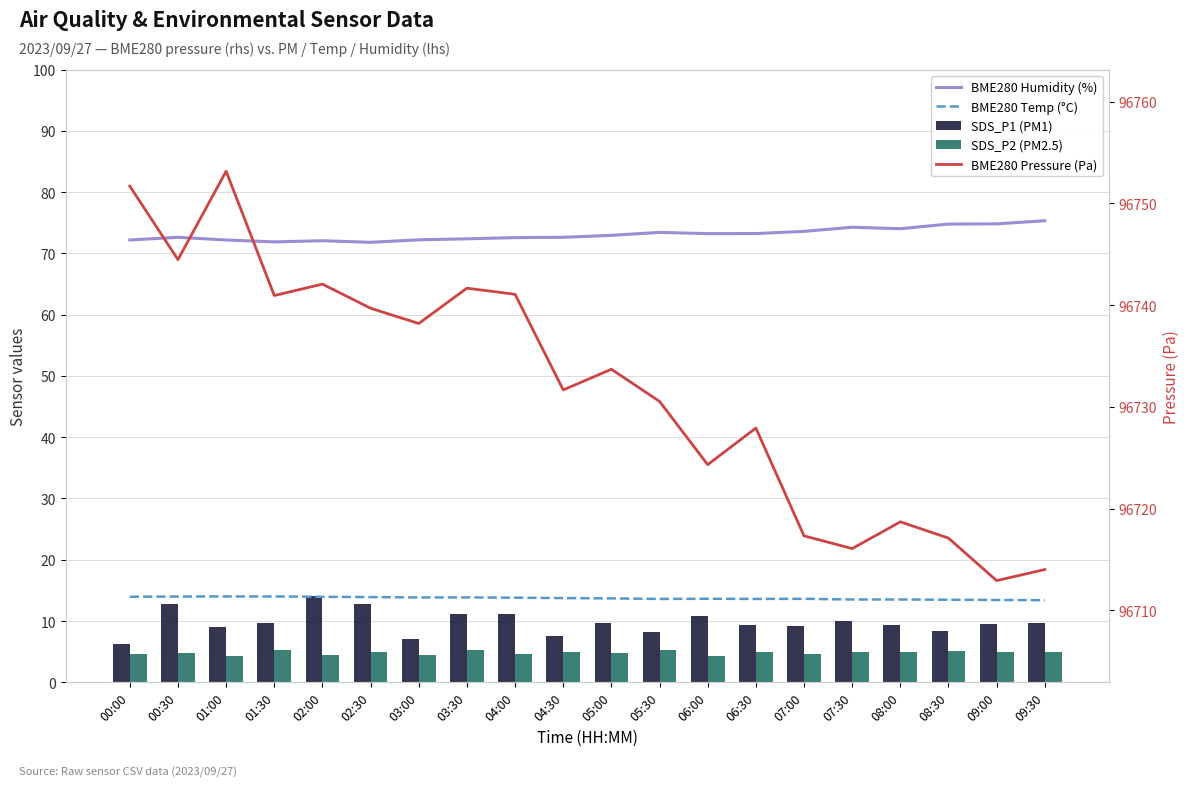

Rank the categories by BME280 Temp (°C) value from lowest to highest.

09:30, 09:00, 08:30, 07:30, 08:00, 05:30, 06:30, 07:00, 06:00, 05:00, 04:30, 04:00, 03:00, 03:30, 02:30, 02:00, 00:00, 00:30, 01:30, 01:00